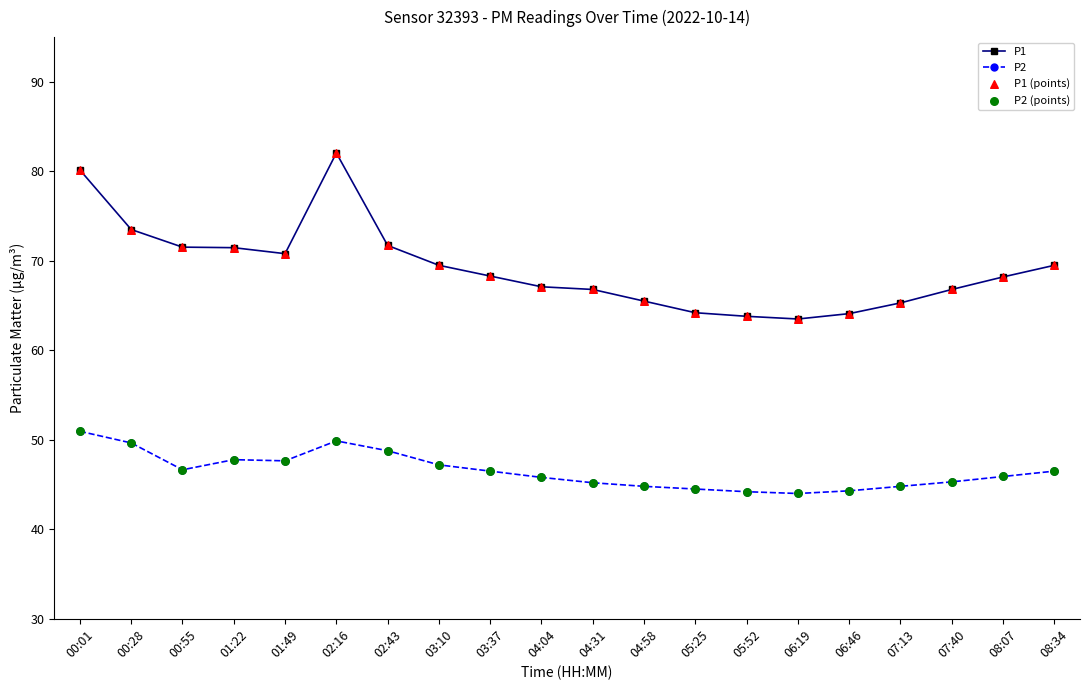

What is the total value across all series at 06:46?

108.4